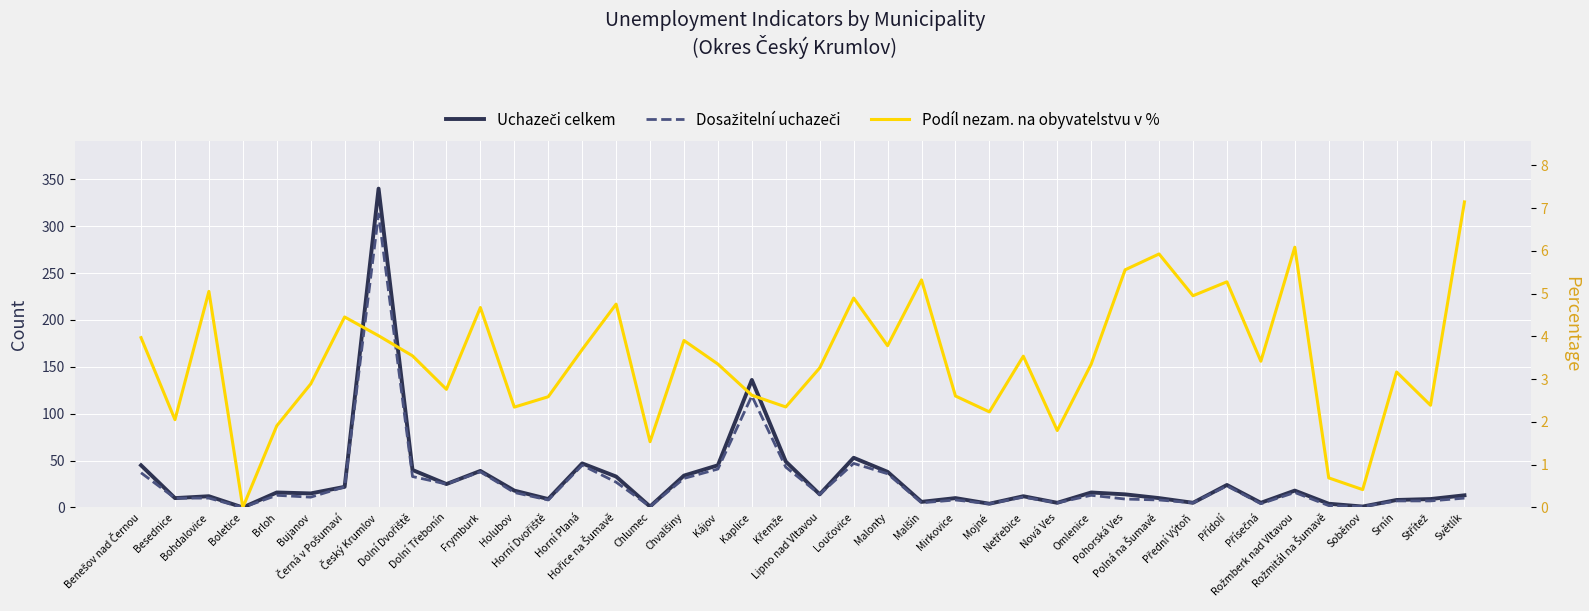

Read the Podíl nezam. na obyvatelstvu v % value at Bohdalovice.

5.1